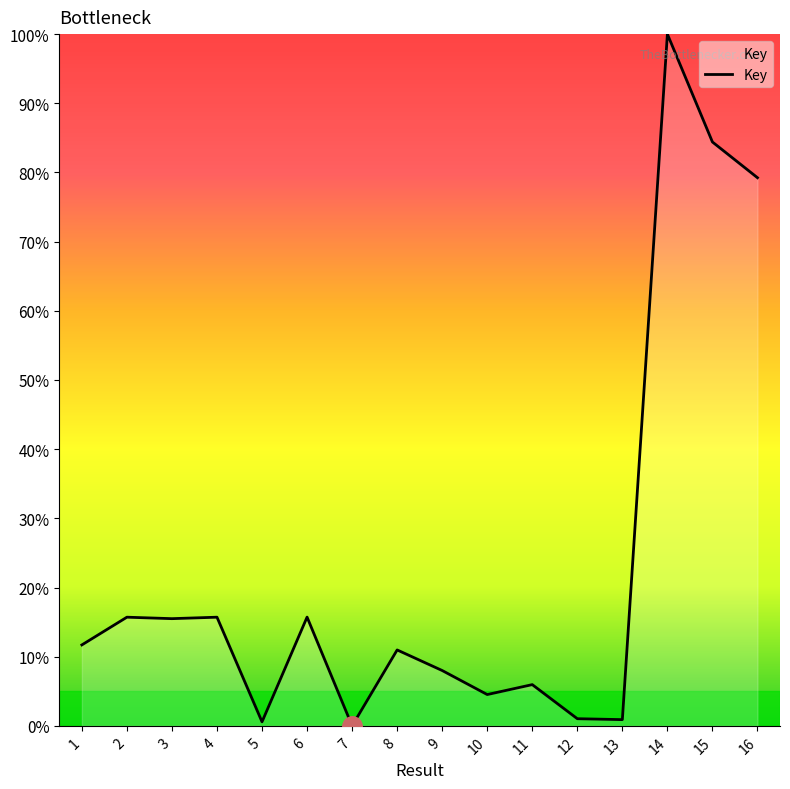

What is the maximum value shown in the chart?

100.0